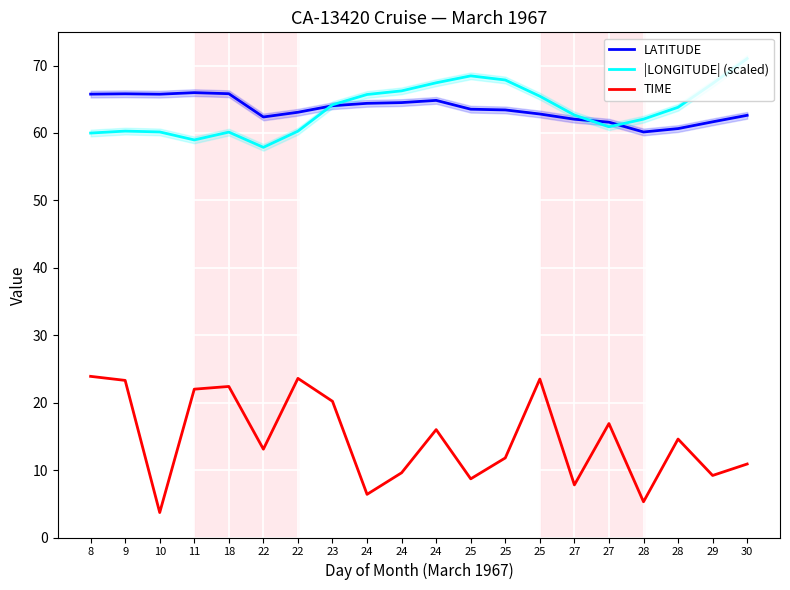

Count the number of data series in this chart.

3